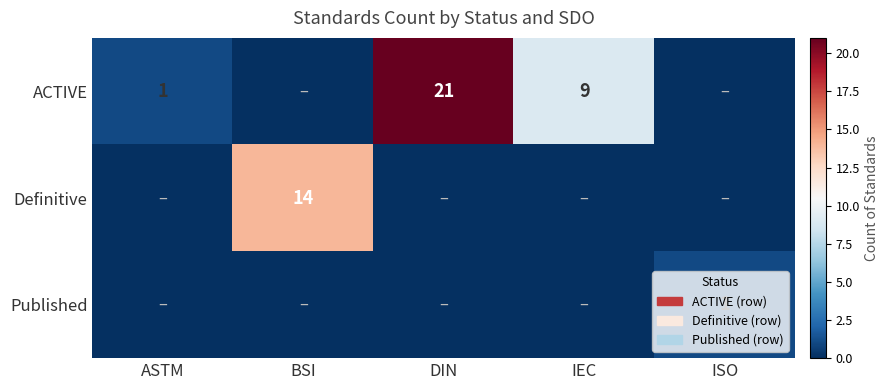

The ACTIVE series shows 1 at ASTM. True or false?

True